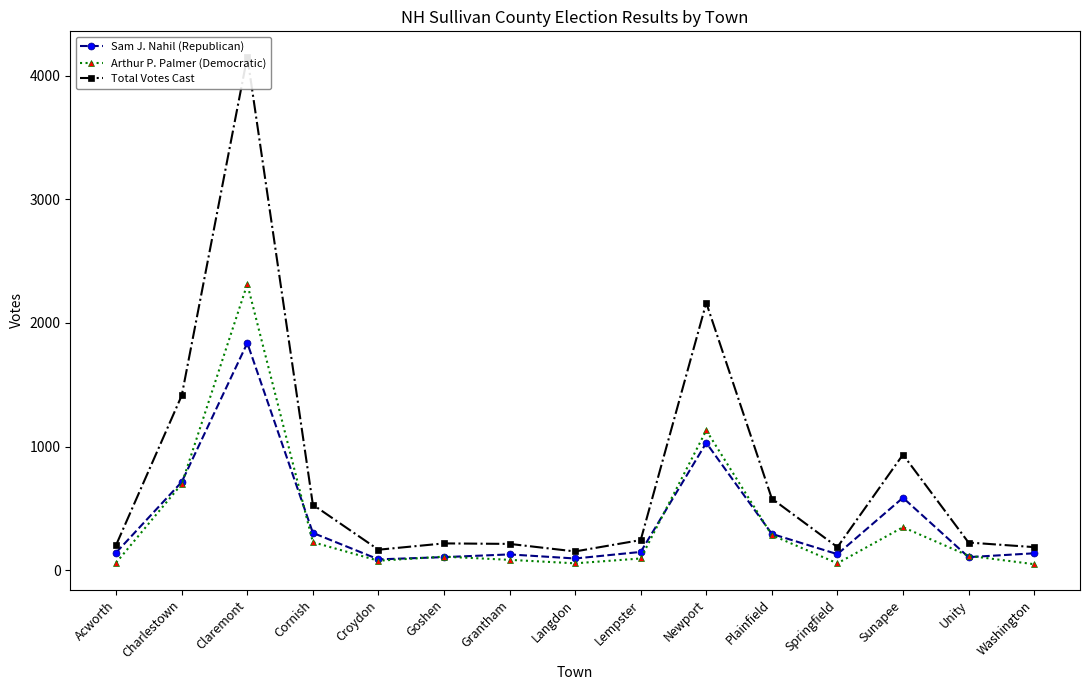

True or false: Arthur P. Palmer (Democratic) and Total Votes Cast intersect in this chart.

False